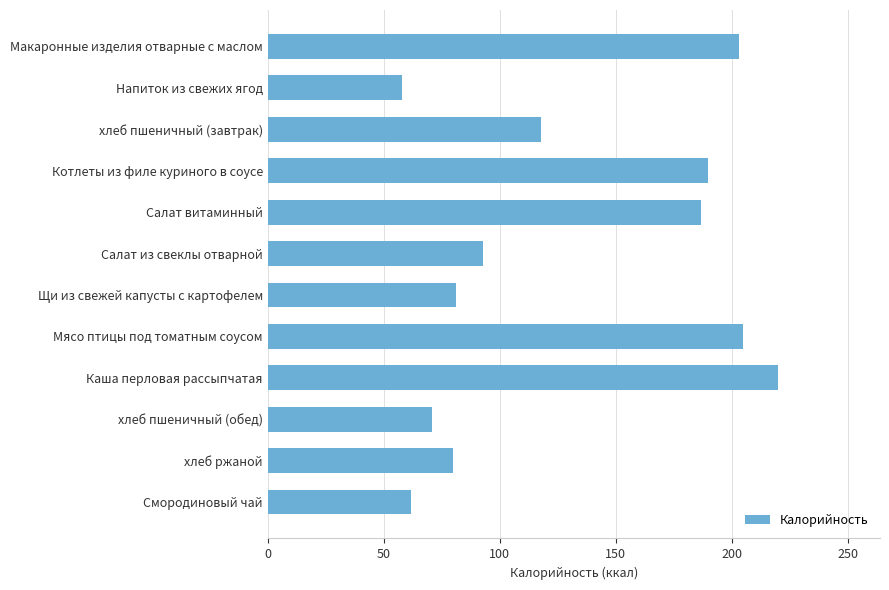

Approximately how many times larger is the value at Напиток из свежих ягод compared to Салат витаминный?

0.3